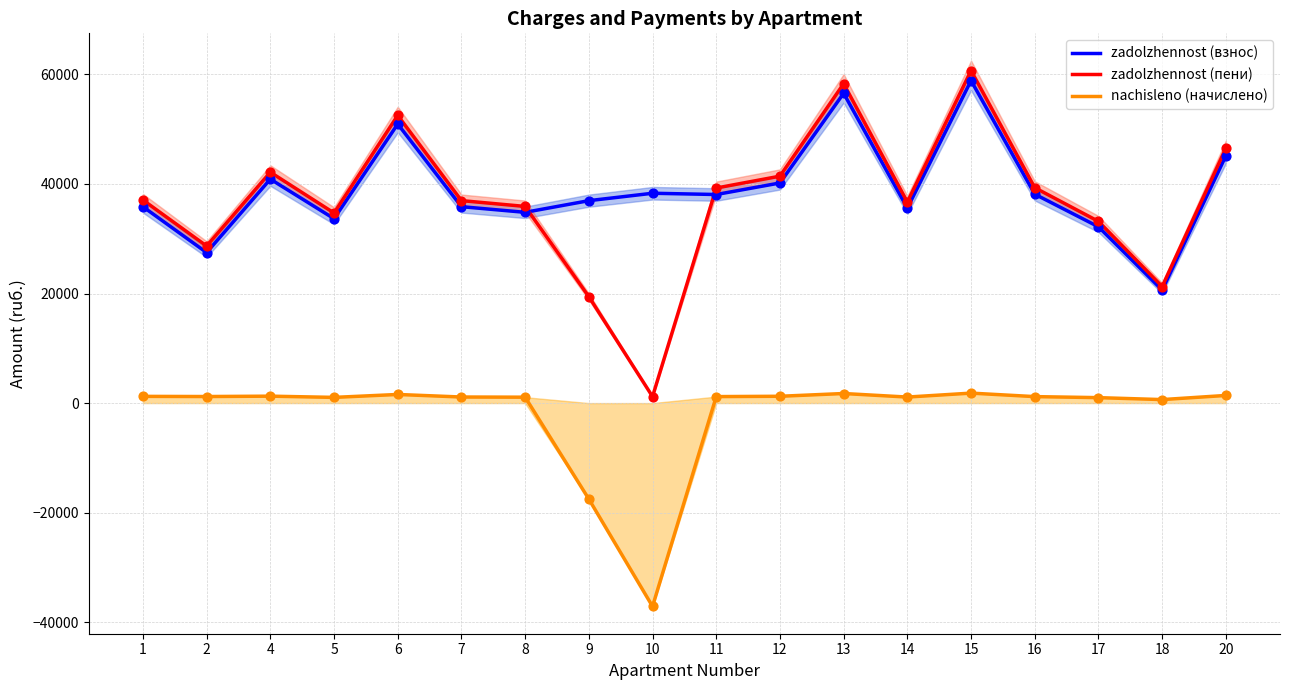

Which series has the widest spread of Y values?

zadolzhennost (пени)